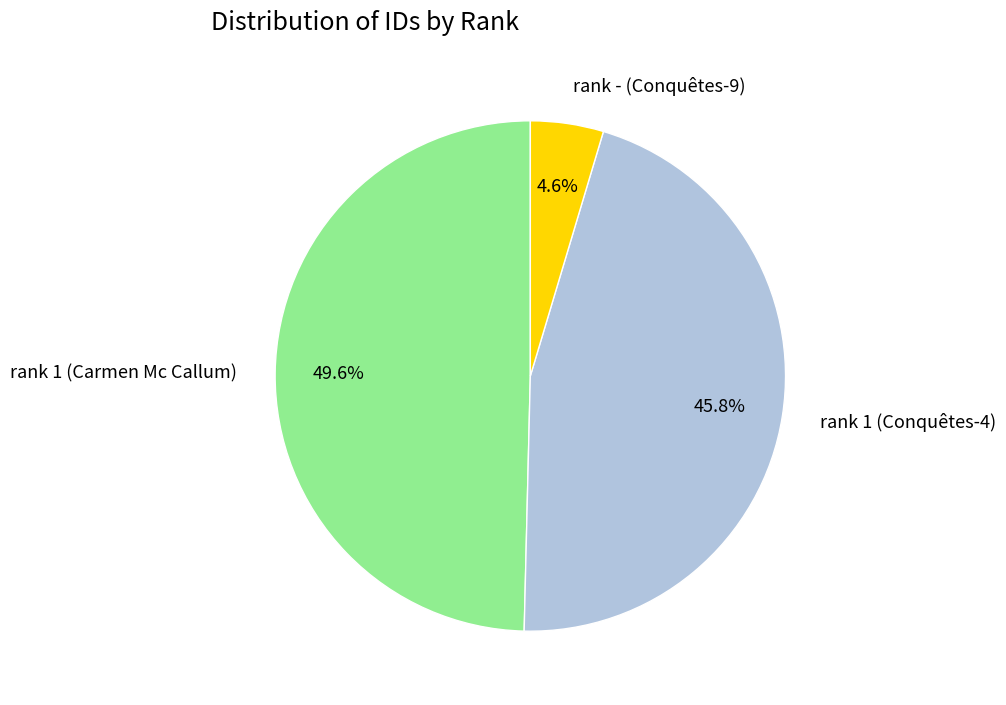

To the nearest percent, what percentage of the pie is rank 1 (Carmen Mc Callum)?

50%